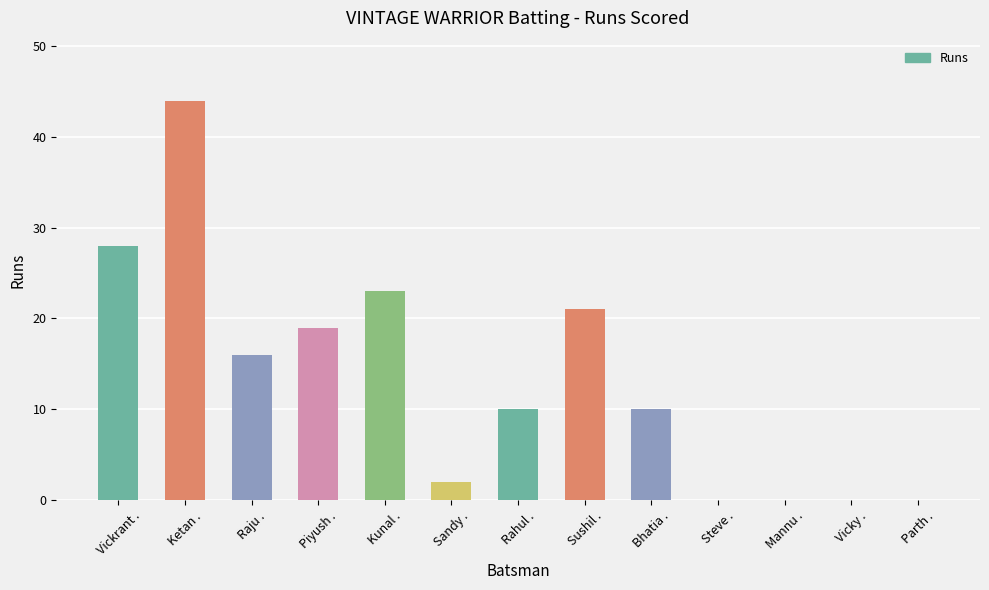

Is it true that the value at Piyush . is 29?

False